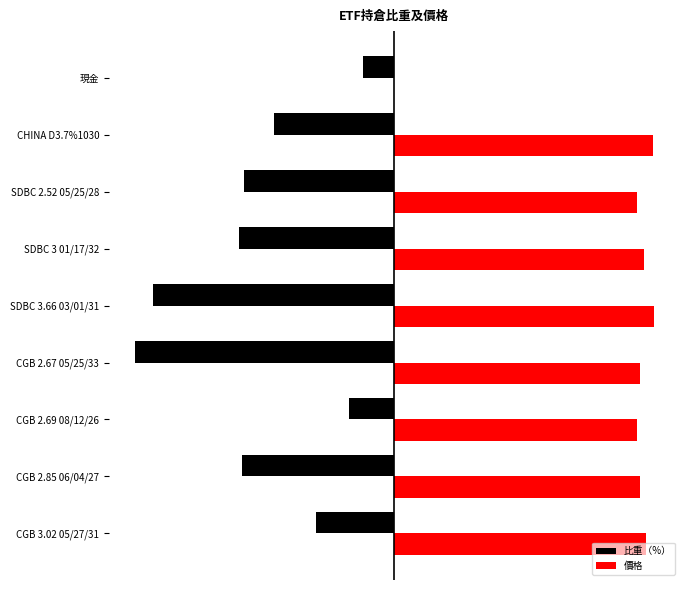

What are all the series names shown in the legend?

比重（%）, 價格